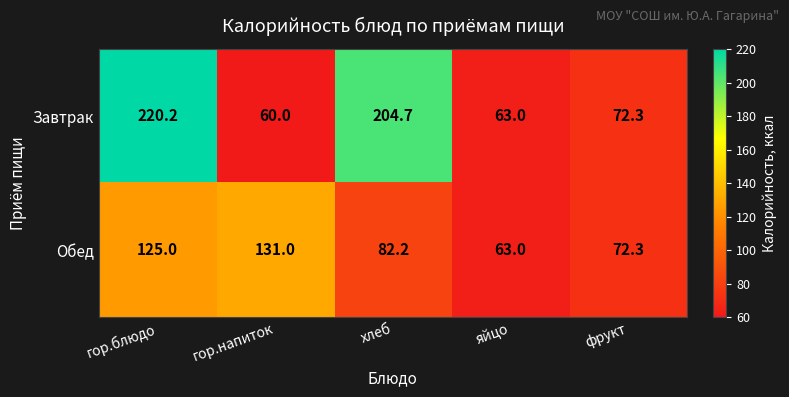

Which category has the highest value in the Обед series?

гор.напиток